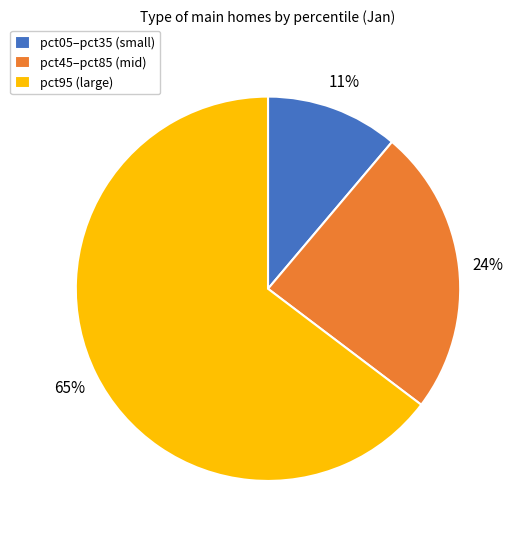

Is the sum of pct05–pct35 (small) and pct45–pct85 (mid) greater than half?

No